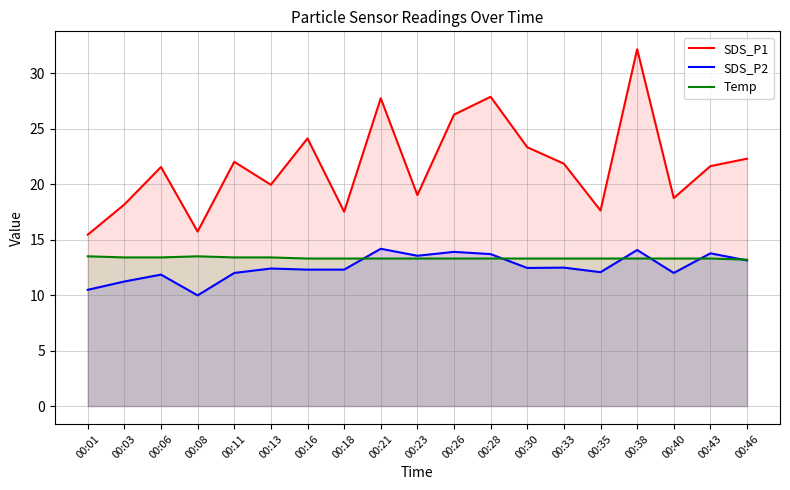

True or false: SDS_P1 and SDS_P2 cross at least once.

False